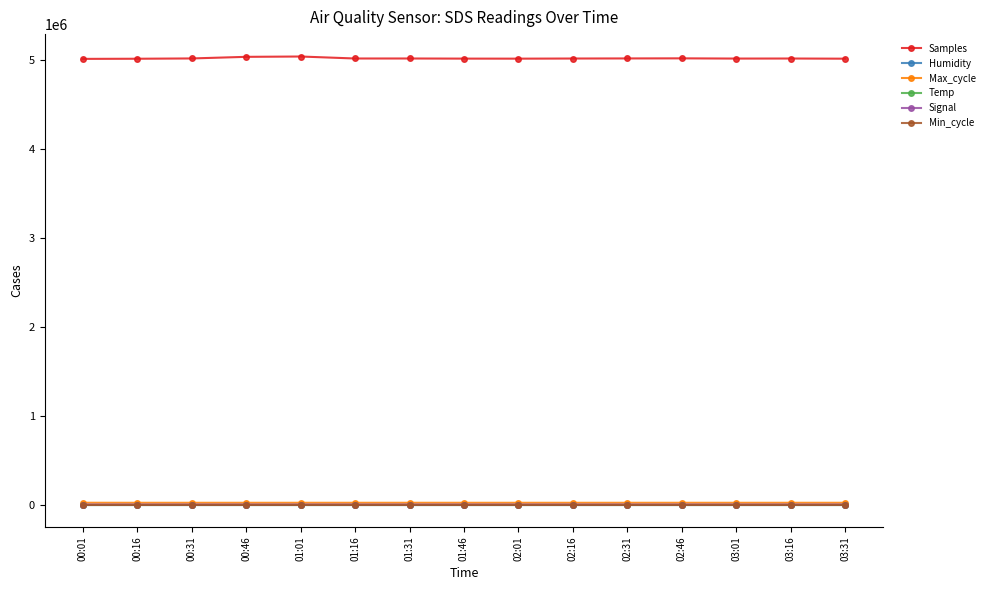

At how many categories does at least one series exceed 4934671?

15